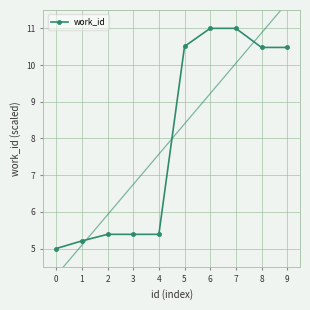

Rank the categories by value from highest to lowest.

6, 7, 5, 8, 9, 2, 3, 4, 1, 0